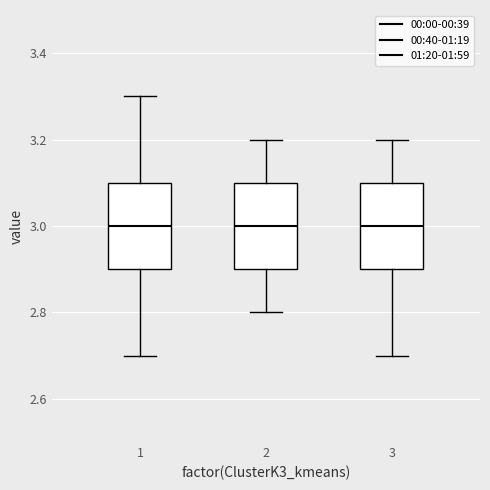

Reading left to right, transcribe this box plot: for each box, give where its median line is, the range the box spans, and where its two whiskers end, as read against the y-axis. The values are not printed on the chart, so give them approximately, as read against the axis.

1: median 3.0, box 2.9 to 3.1, whiskers 2.7 to 3.3
2: median 3.0, box 2.9 to 3.1, whiskers 2.8 to 3.2
3: median 3.0, box 2.9 to 3.1, whiskers 2.7 to 3.2